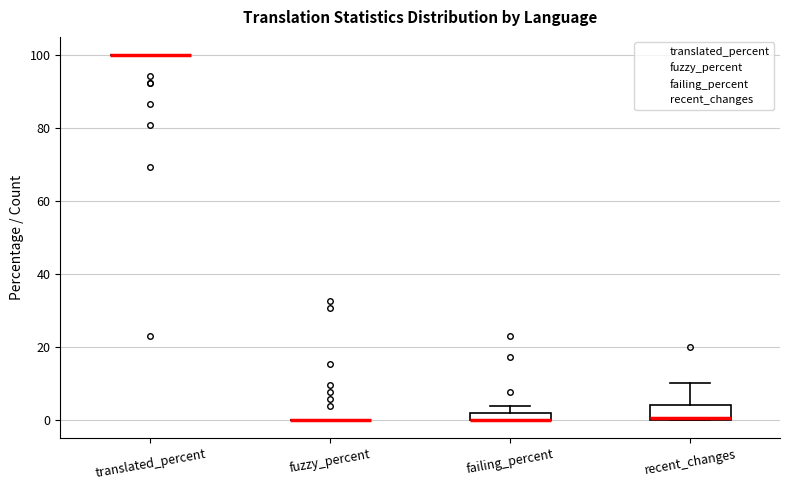

Where is the lower edge of the box for failing_percent on the y-axis? The values are not printed on the chart, so give them approximately, as read against the axis.

0